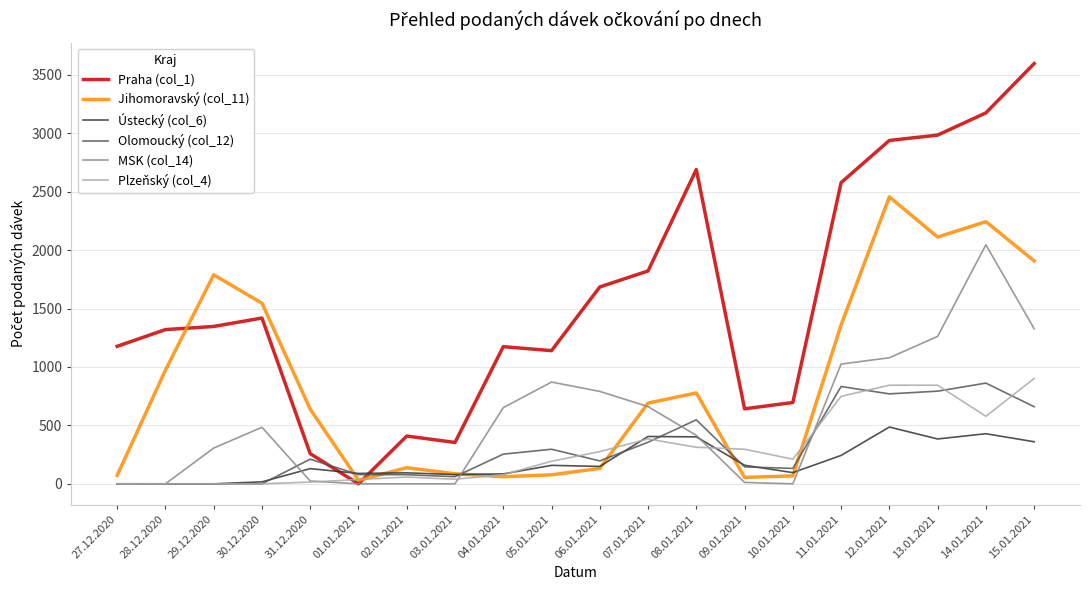

Between 29.12.2020 and 08.01.2021, which series saw the biggest shift?

Praha (col_1)